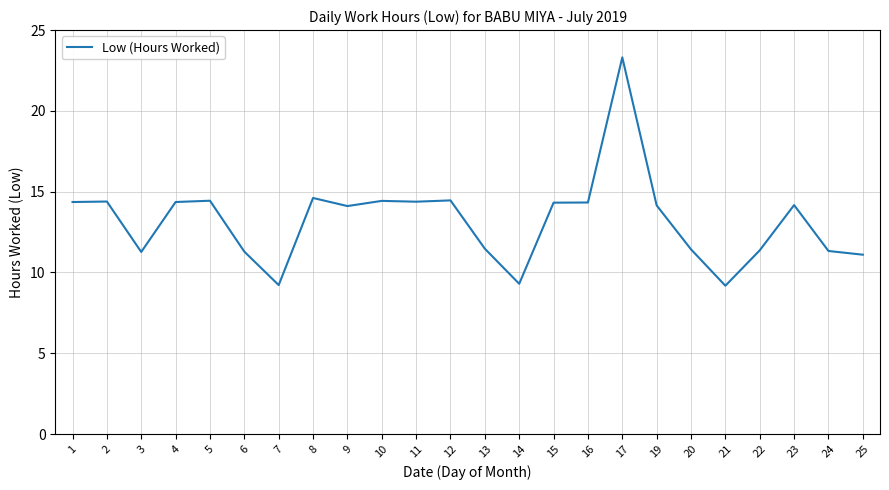

What is the difference between the maximum and minimum values?

14.1